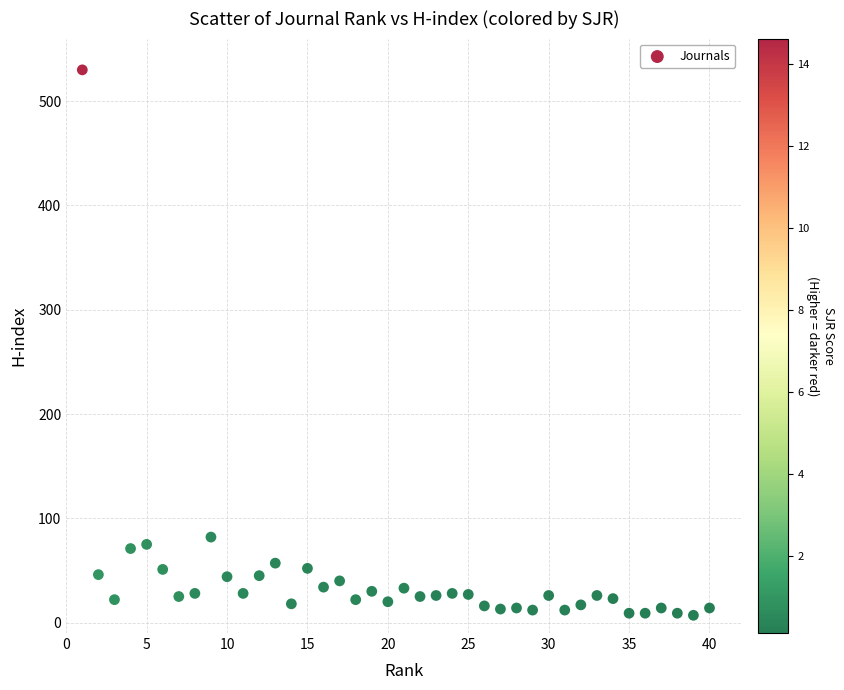

What Y value in the scatter plot is closest to 268?

82